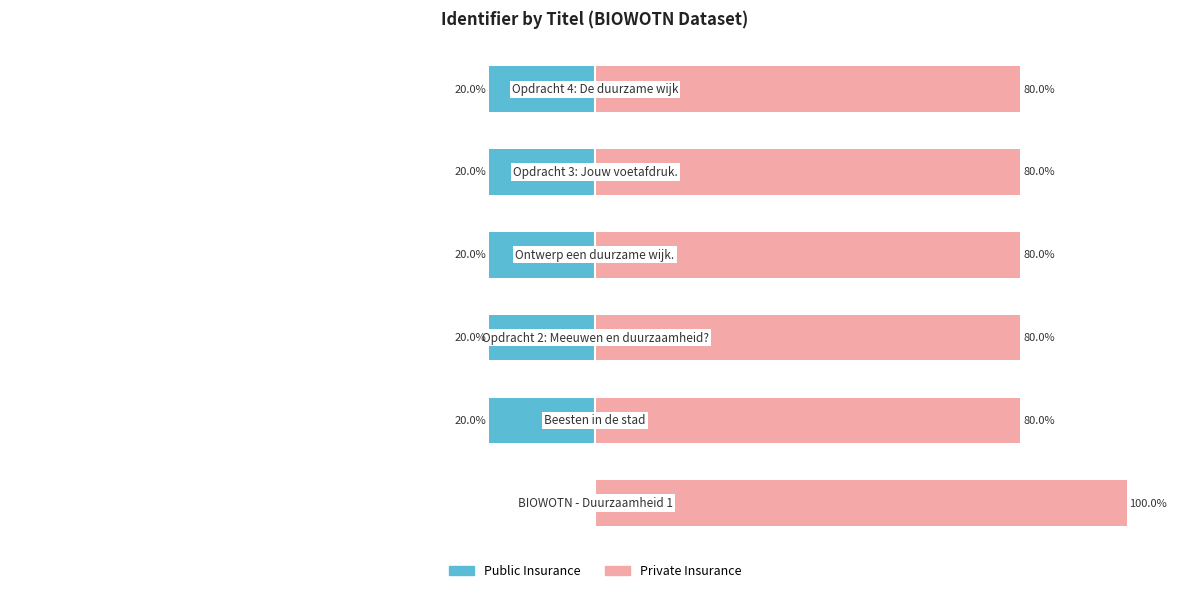

How many distinct data groups are displayed?

2